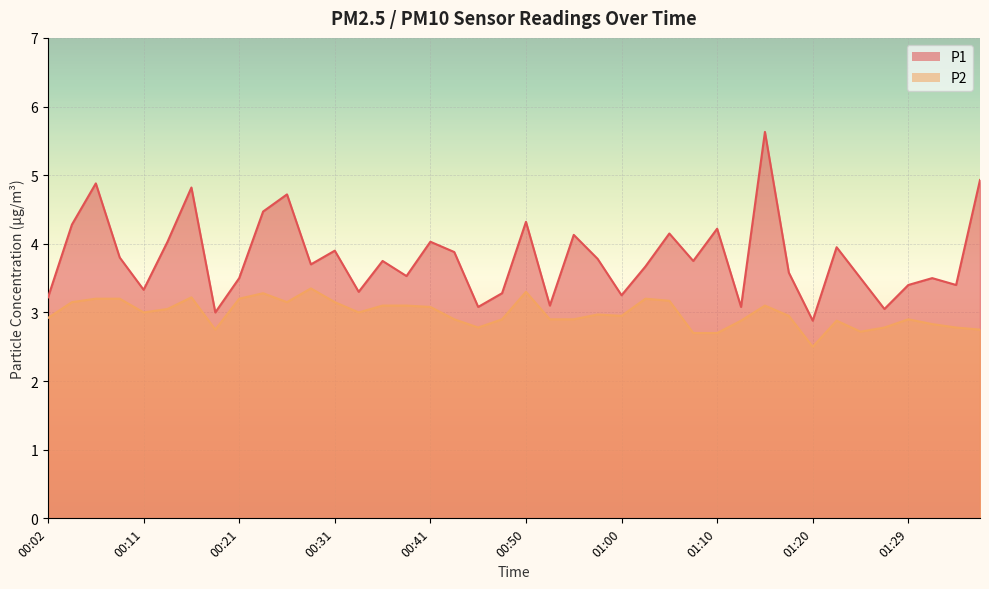

What is the value of the P2 point at the 2nd from the left?

3.1